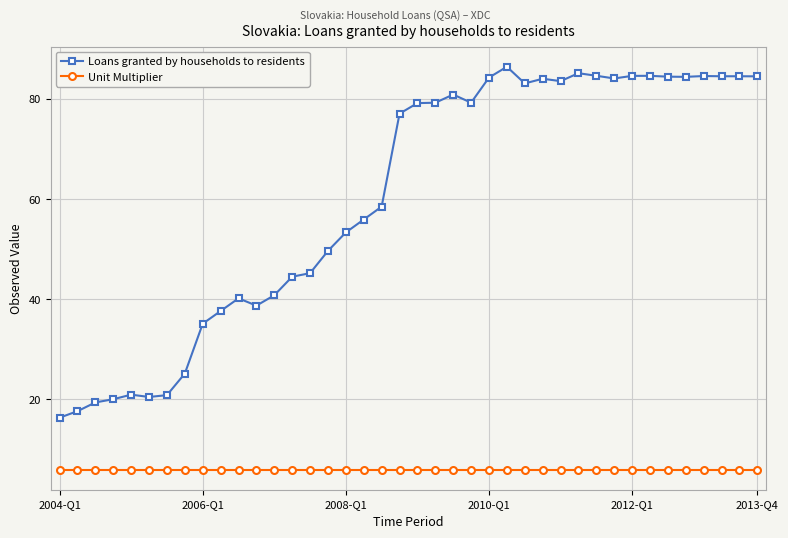

What is the maximum value shown in the chart?

86.4